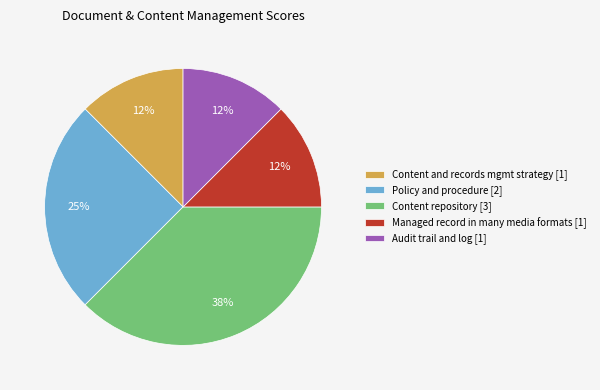

Is it true that Content and records mgmt strategy [1] is 12% of the pie?

True